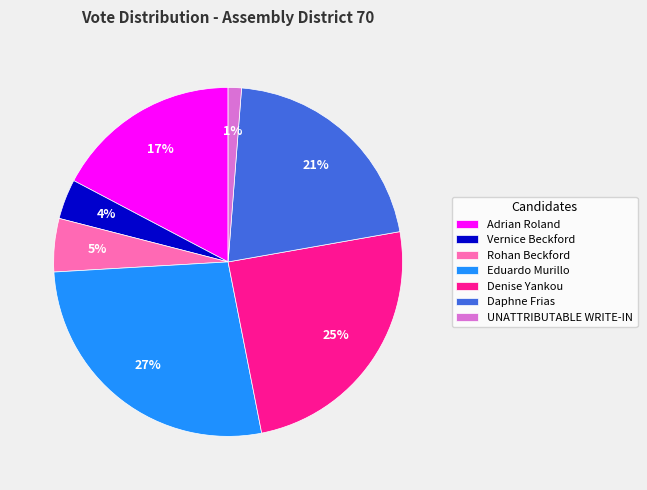

Is the sum of Adrian Roland and Denise Yankou greater than half?

No